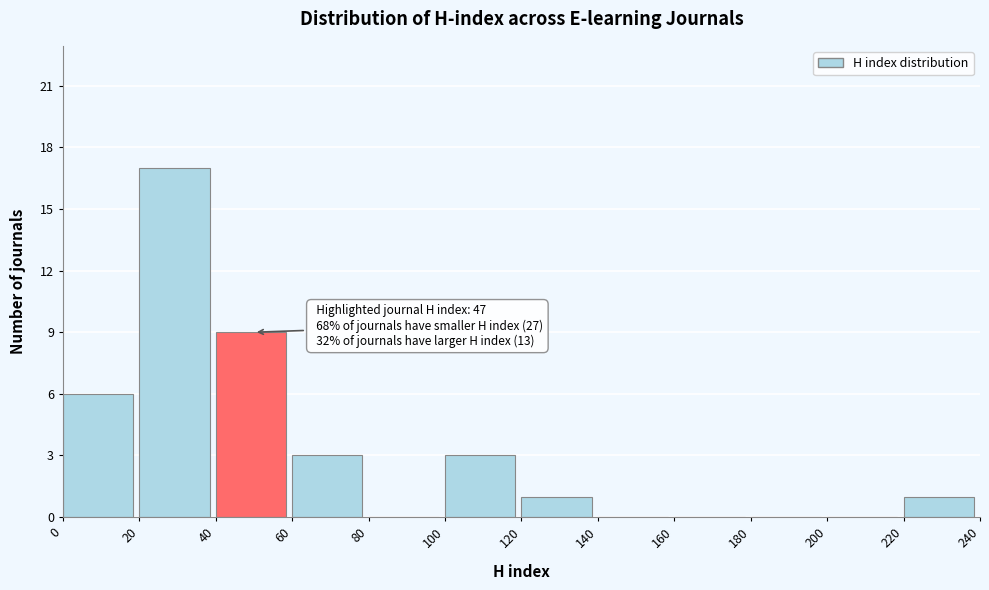

Which range on the x-axis has the tallest bar?

20 to 40